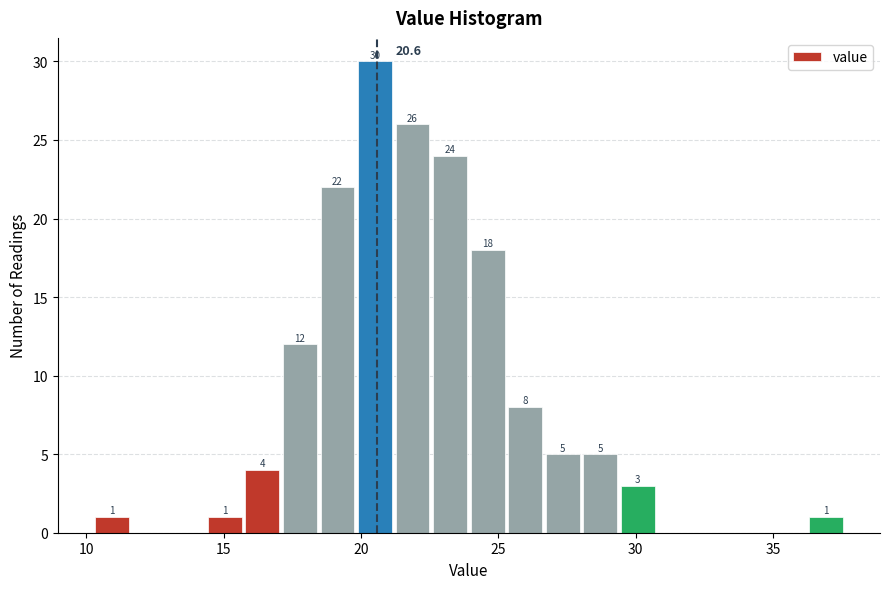

Read against the x-axis, roughly where is the centre of the tallest bar?

20.5